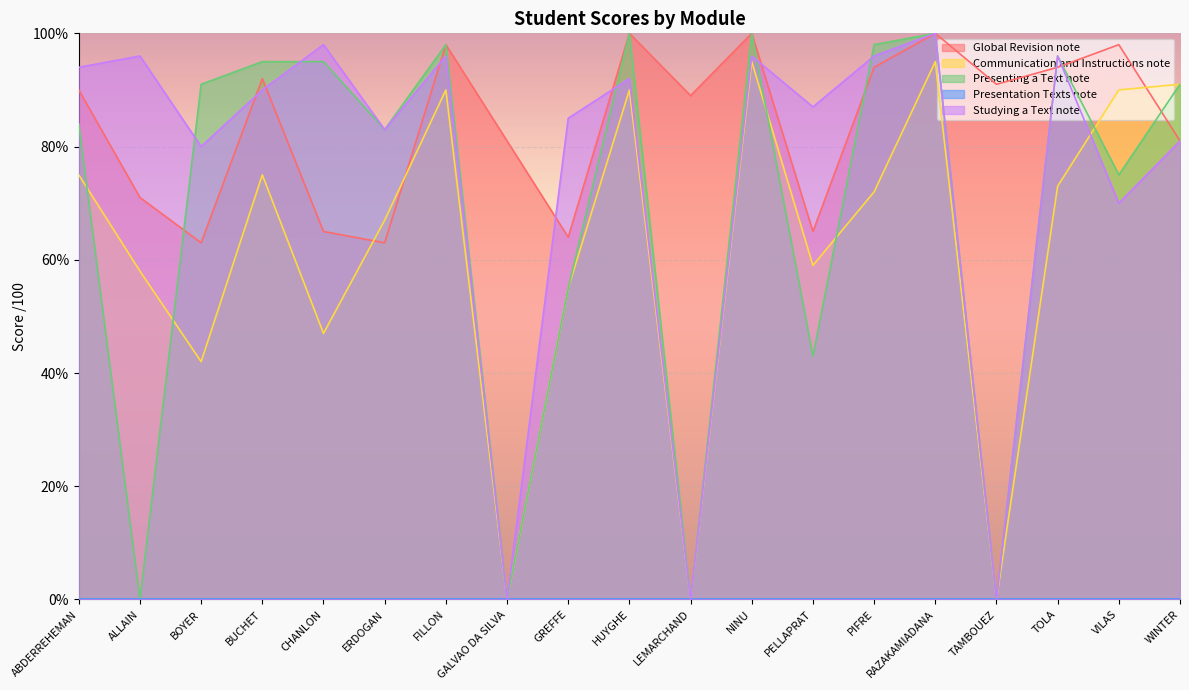

At how many categories does at least one series exceed 62?

19